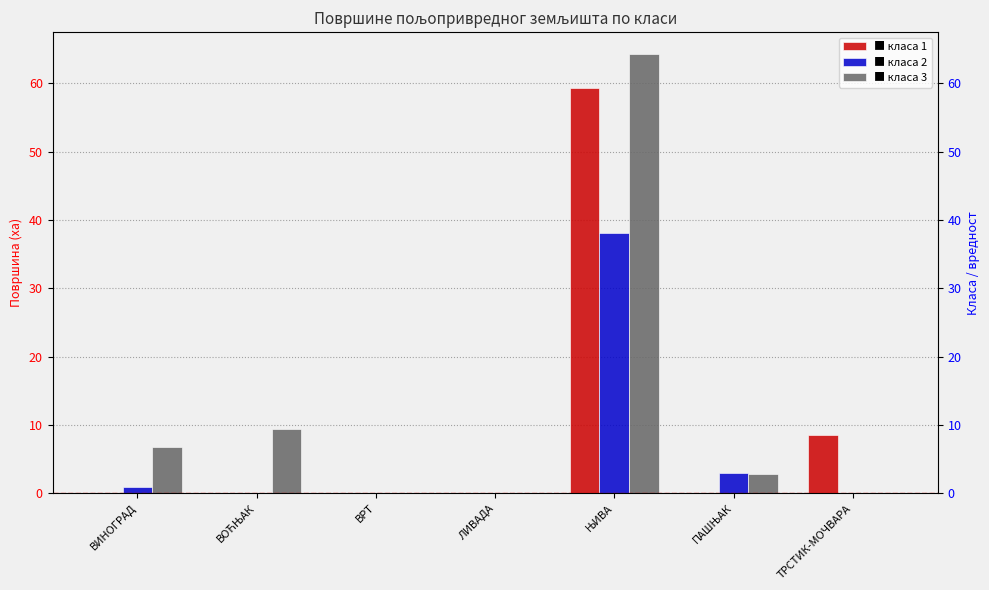

What is the sum of the class_1 values at ВИНОГРАД and ТРСТИК-МОЧВАРА?

8.5